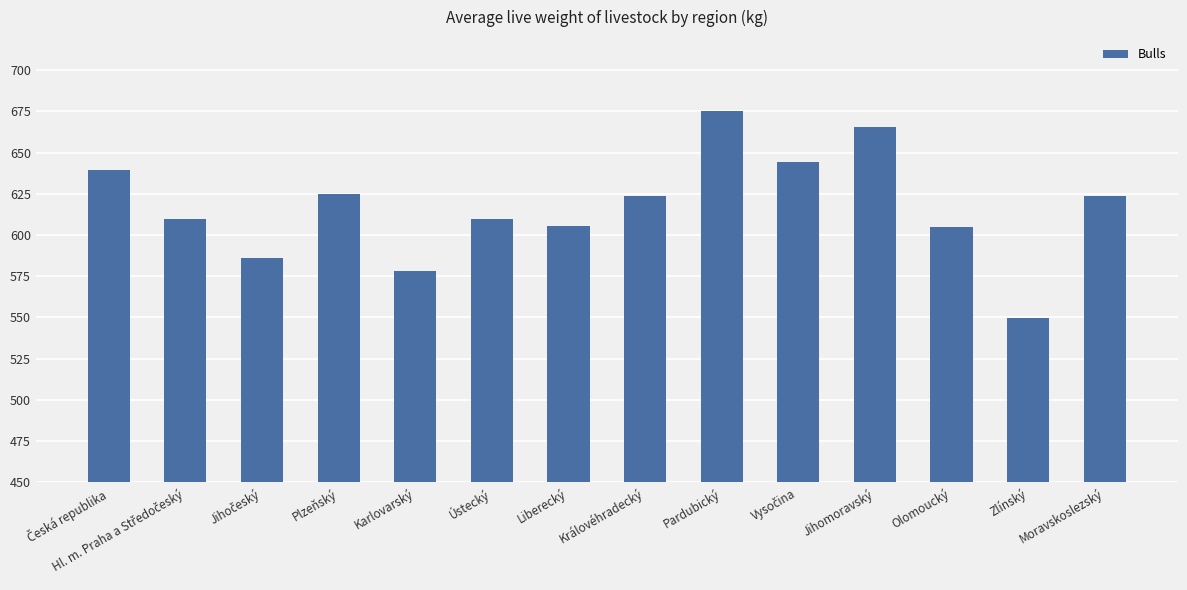

Approximately how many times larger is the value at Moravskoslezský compared to Plzeňský?

1.0